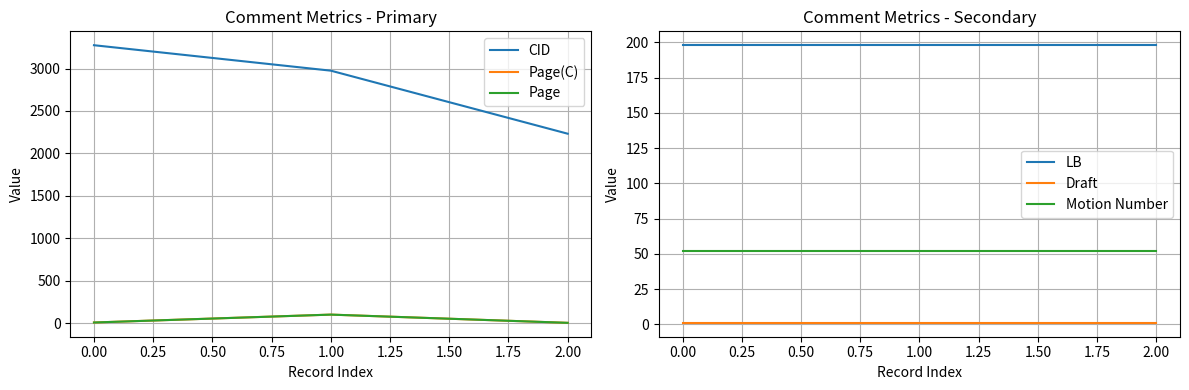

What is the sum of all Draft values?

3